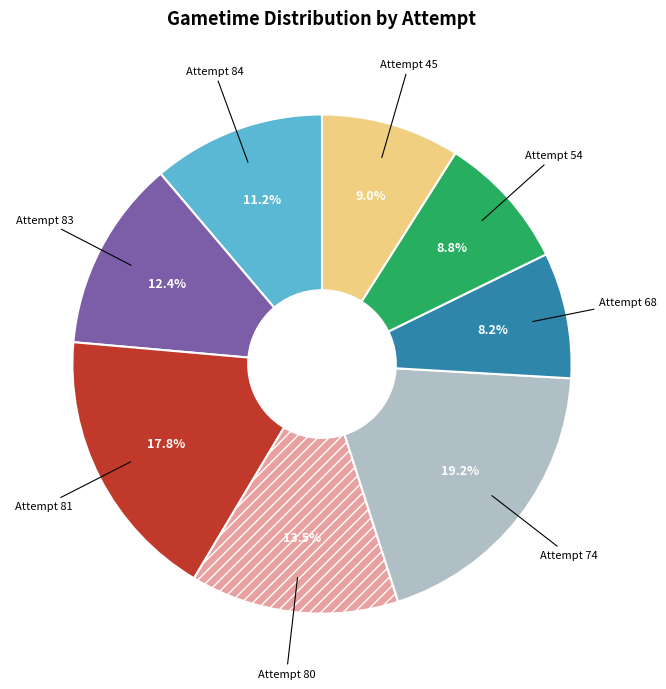

To the nearest percent, what is the difference between the largest and smallest slice percentages?

11%